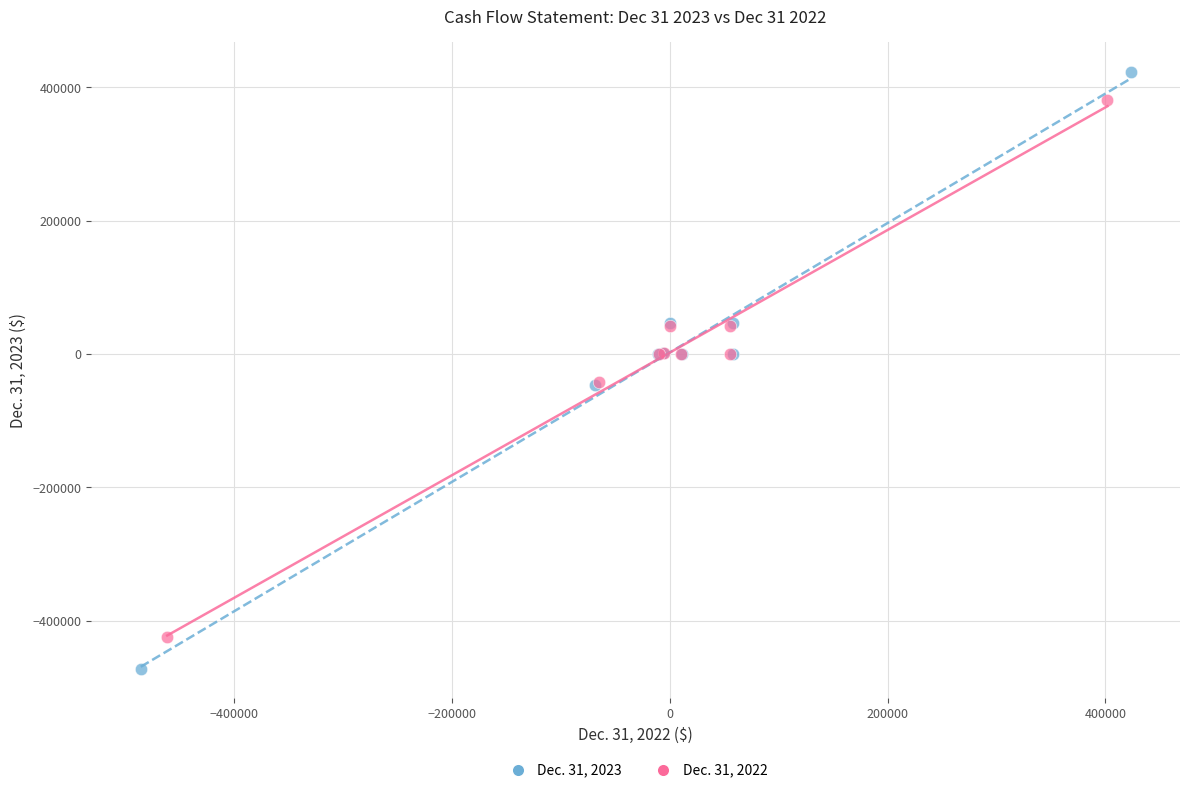

Which series has the largest Y range (max minus min)?

Dec. 31, 2023